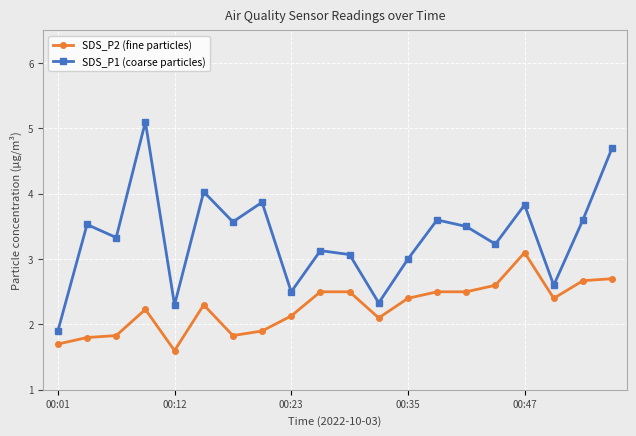

True or false: SDS_P1 (coarse particles) and SDS_P2 (fine particles) intersect in this chart.

False